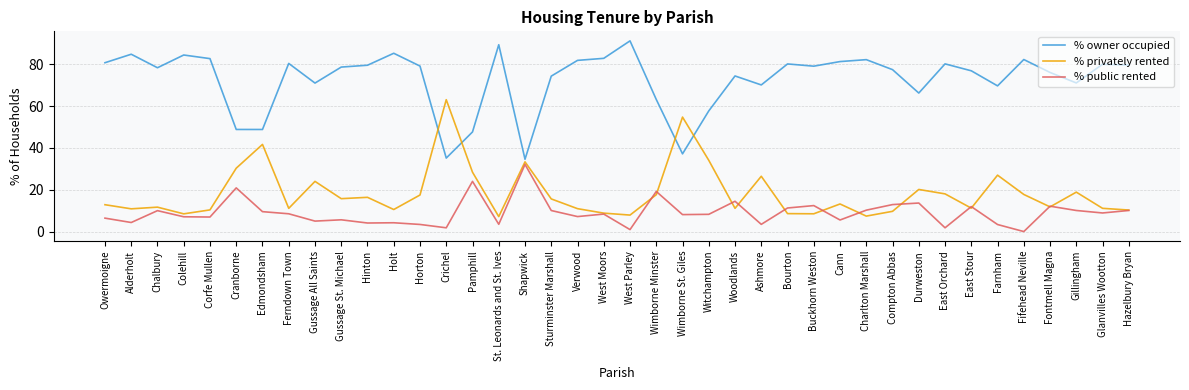

What is the difference between the highest and lowest values at Horton?

75.7